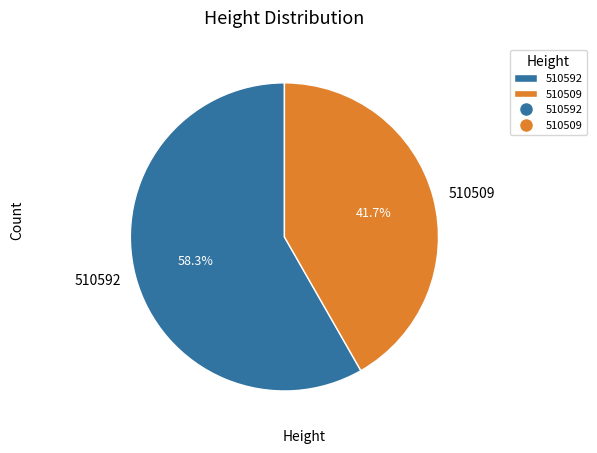

What percentage do 510592 and 510509 together represent?

100.0%